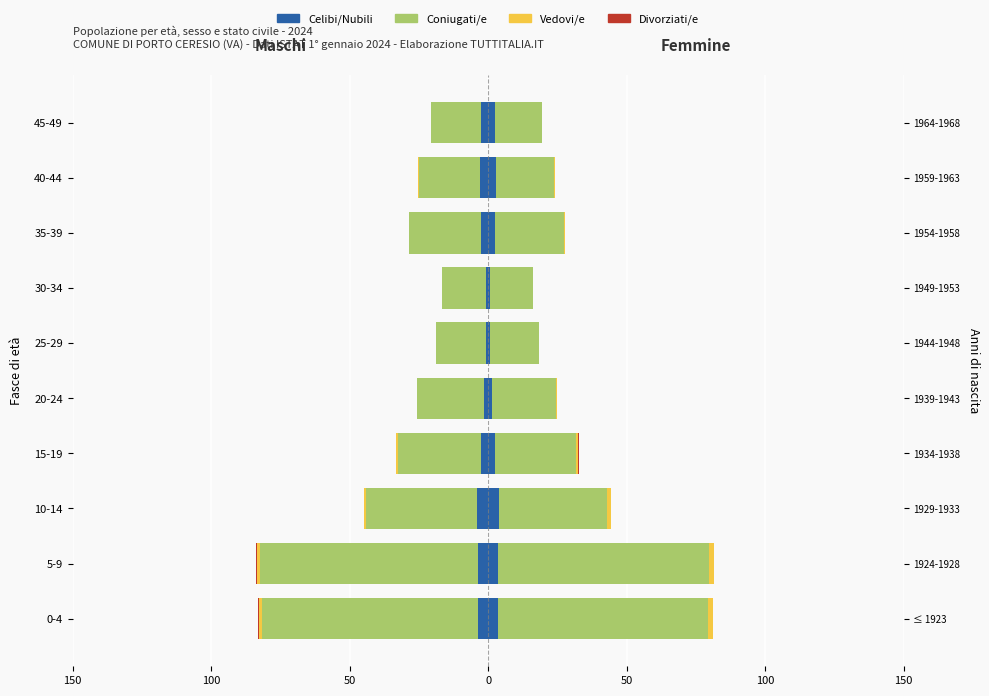

What is the lowest value of the Coniugati/e series?

-78.4